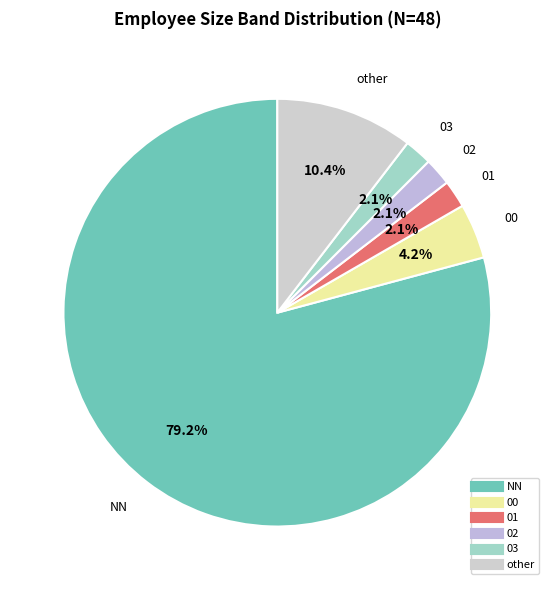

Which category has the biggest portion of the pie?

NN